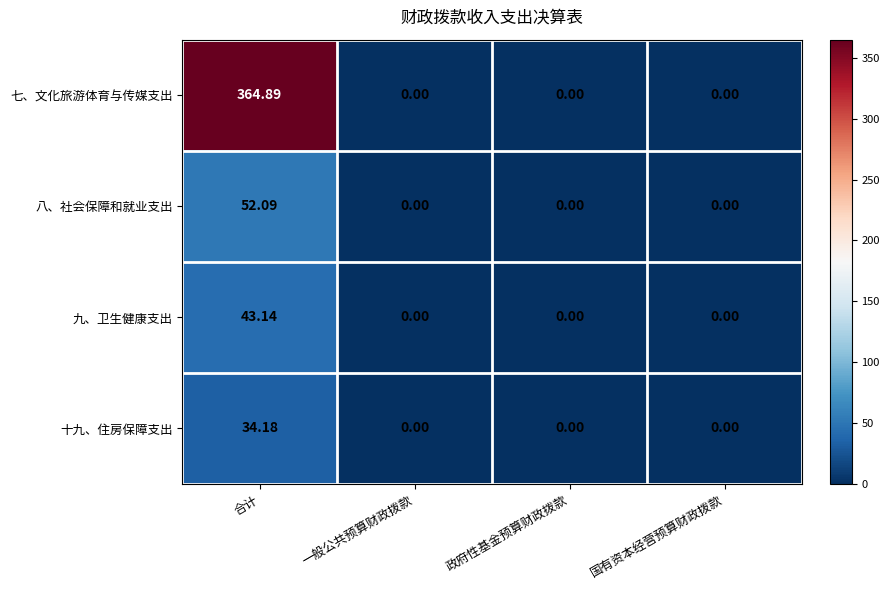

List the series in order of their peak value, highest first.

七、文化旅游体育与传媒支出, 八、社会保障和就业支出, 九、卫生健康支出, 十九、住房保障支出